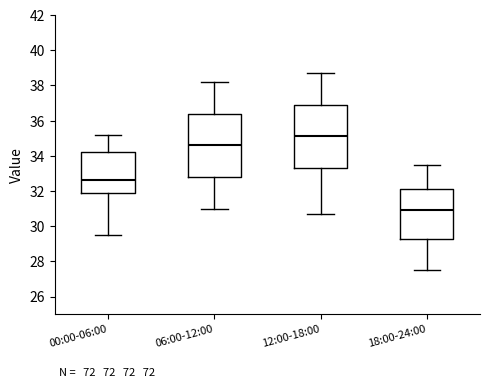

Reading left to right, read every box against the y-axis: the position of its median line, the range the box covers, and the ends of its whiskers. The values are not printed on the chart, so give them approximately, as read against the axis.

00:00-06:00: median 32.6, box 32.0 to 34.2, whiskers 29.6 to 35.2
06:00-12:00: median 34.6, box 32.8 to 36.4, whiskers 31.0 to 38.2
12:00-18:00: median 35.2, box 33.4 to 37.0, whiskers 30.8 to 38.8
18:00-24:00: median 31.0, box 29.4 to 32.2, whiskers 27.6 to 33.6